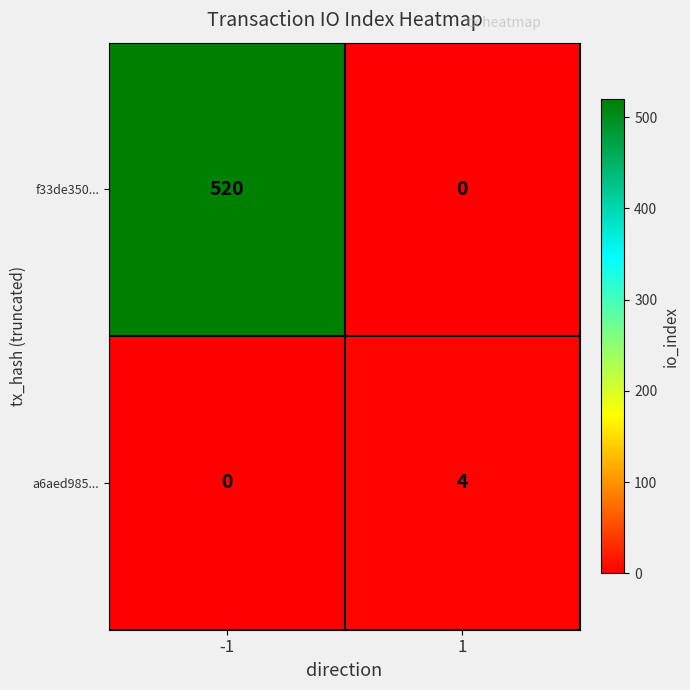

What is the maximum value for a6aed985...?

4